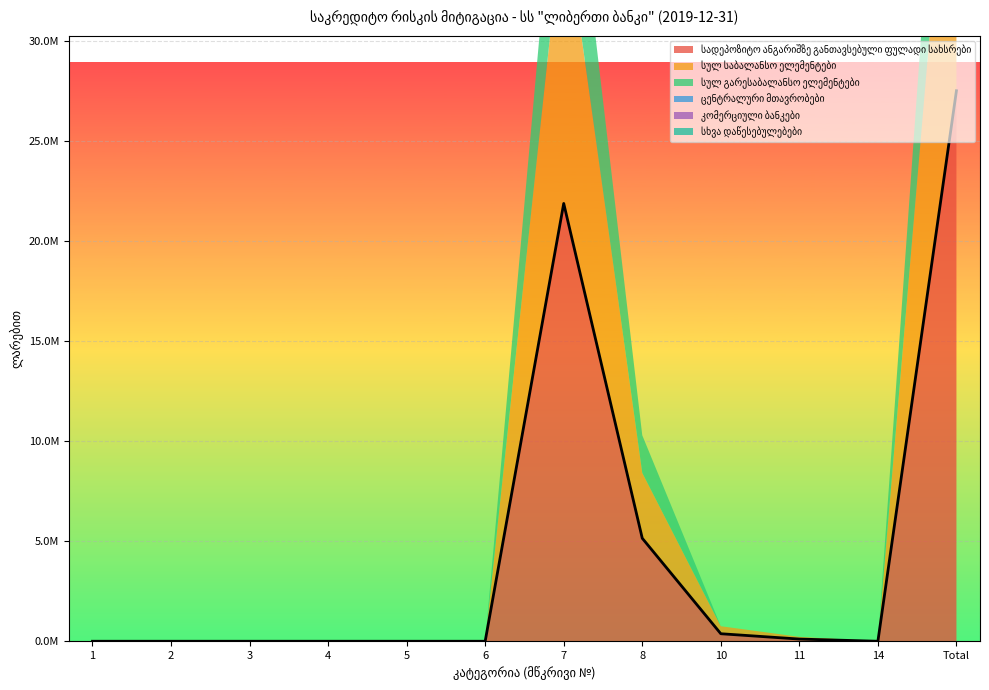

True or false: სულ გარესაბალანსო ელემენტები has more than 0 interior local peaks.

True